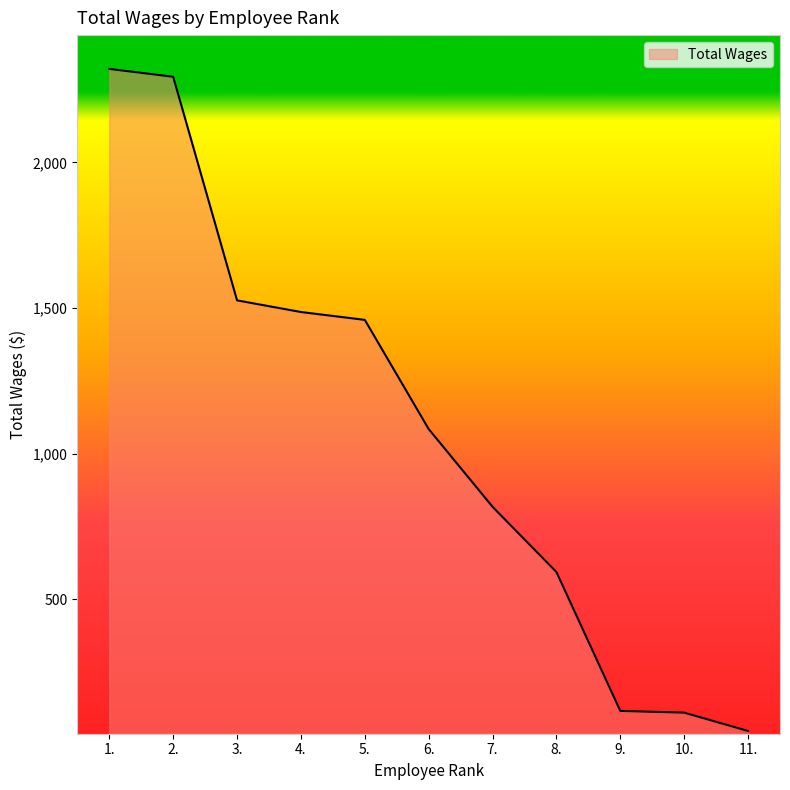

How many lines are shown in the chart?

1